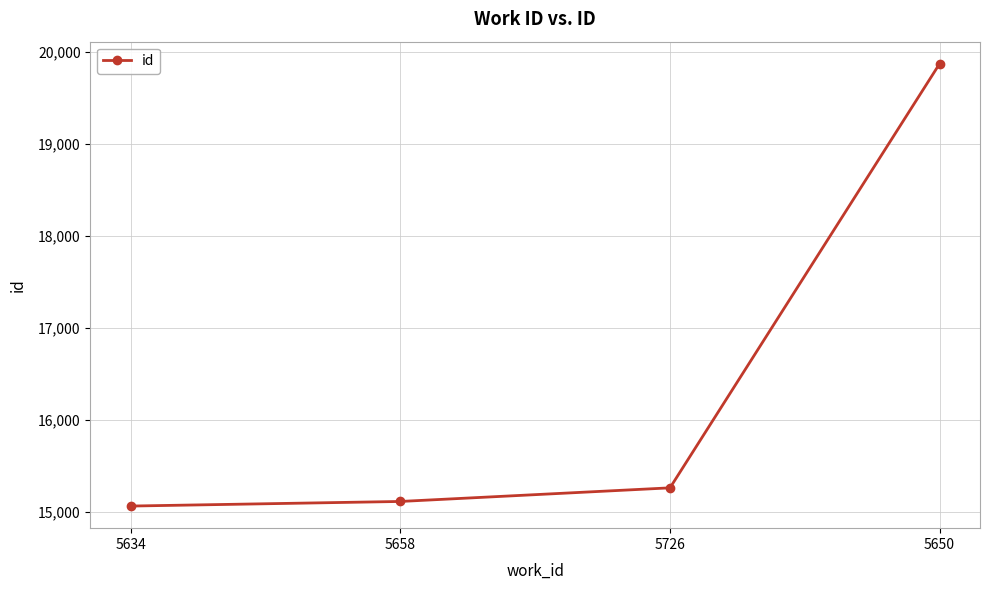

At which label is the value closest to 17468?

5726